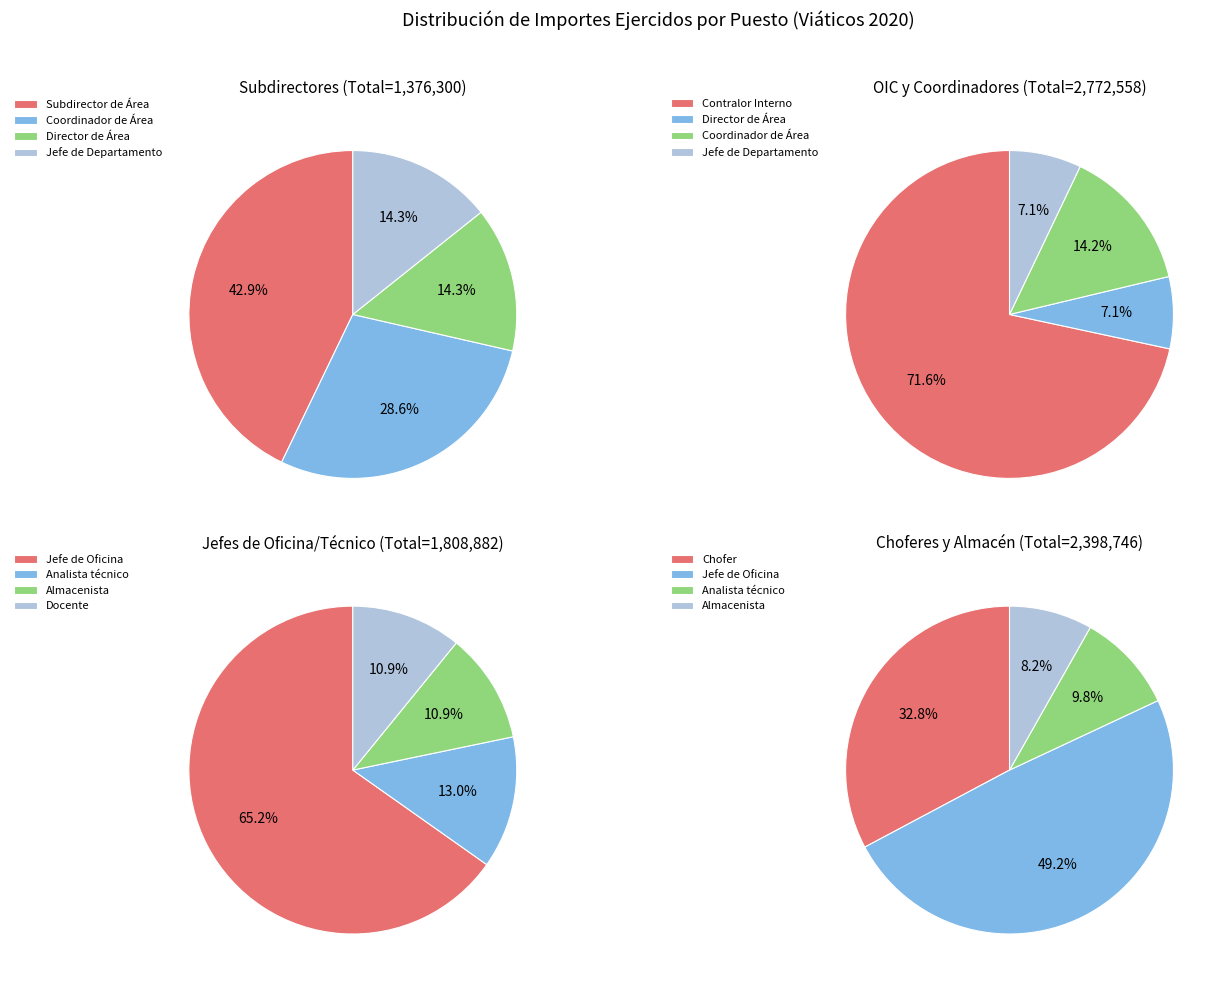

Does any single category account for the majority?

No